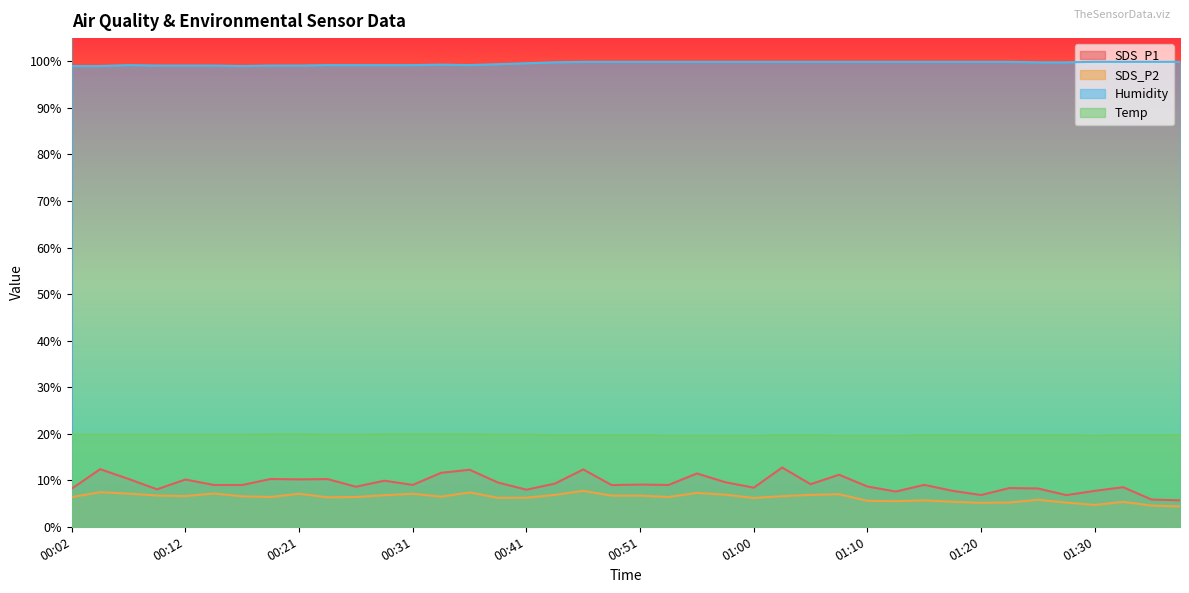

True or false: Humidity has a value of 99.6 at 00:41.

True